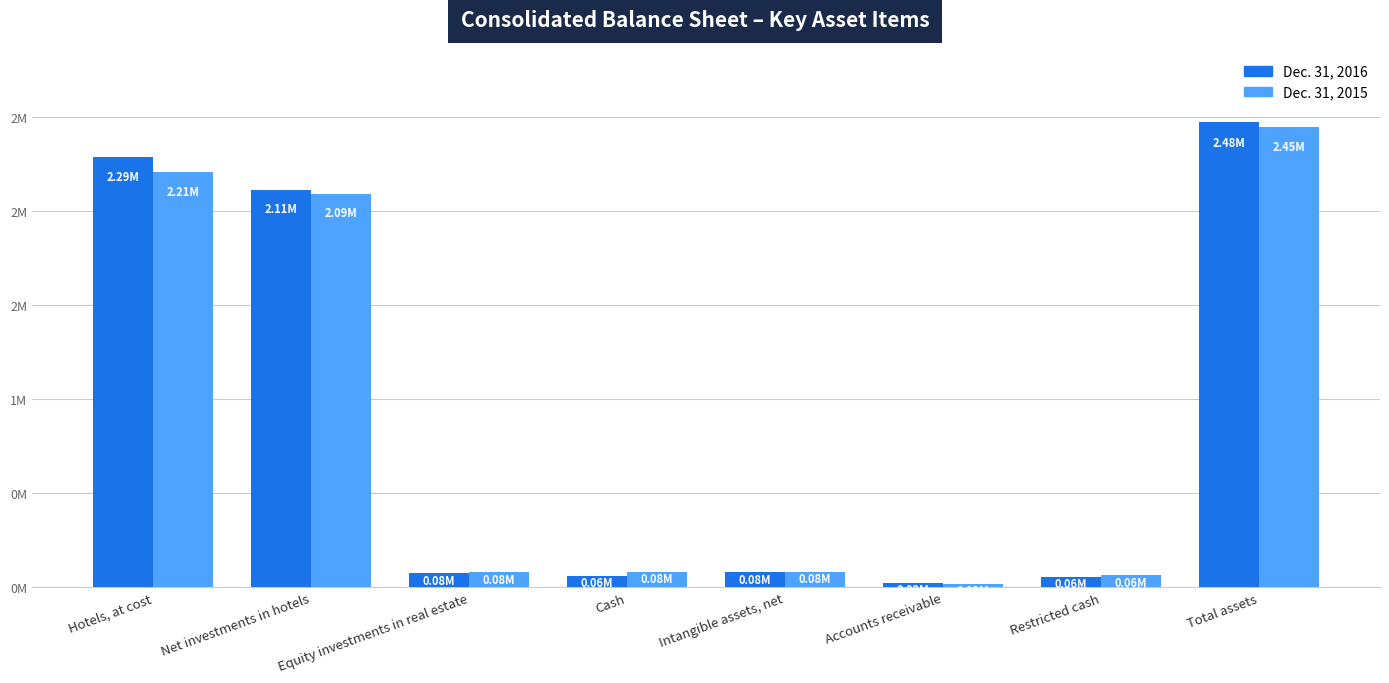

Rank the series by their average value, from lowest to highest.

Dec. 31, 2015, Dec. 31, 2016